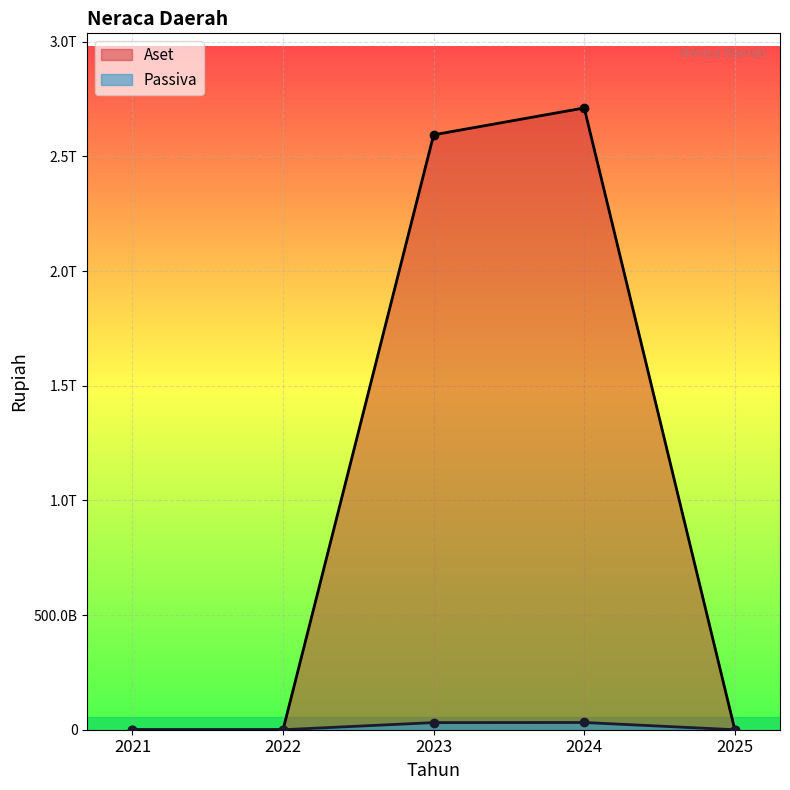

What is the spread (max minus min) of values at 2024?

2679438181228.0